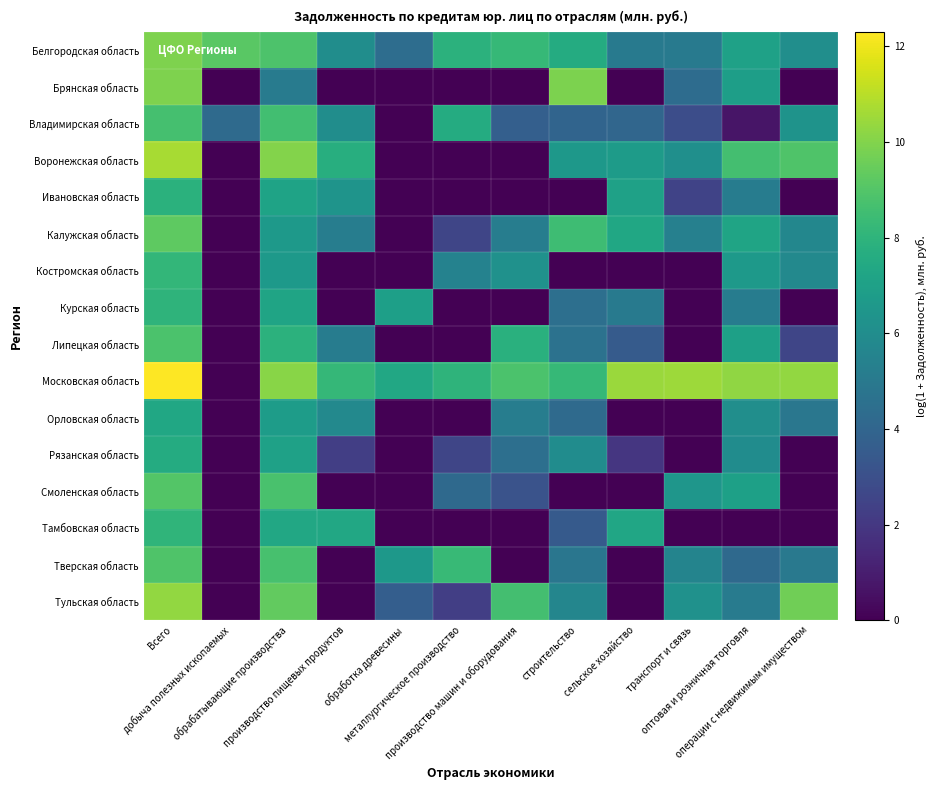

What is the total value across all series at Всего?

144.7